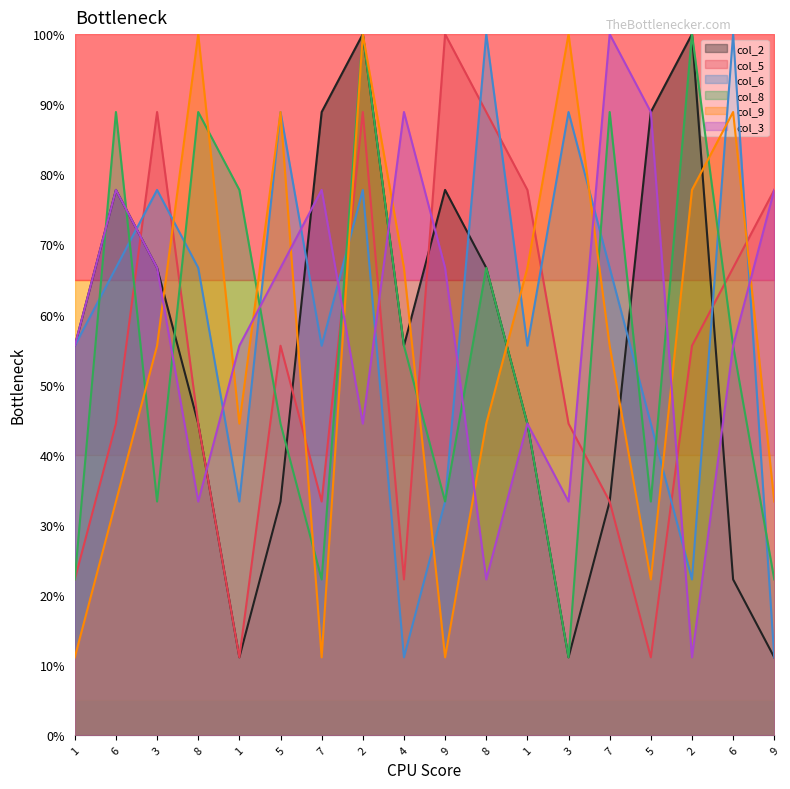

What is the minimum value for col_3?

11.1